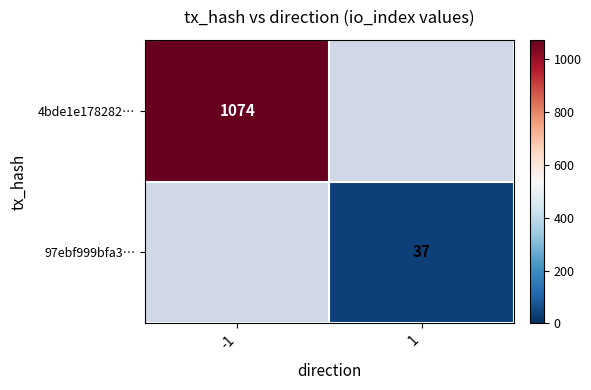

True or false: 97ebf999bfa3… has a value of 19 at 1.

False